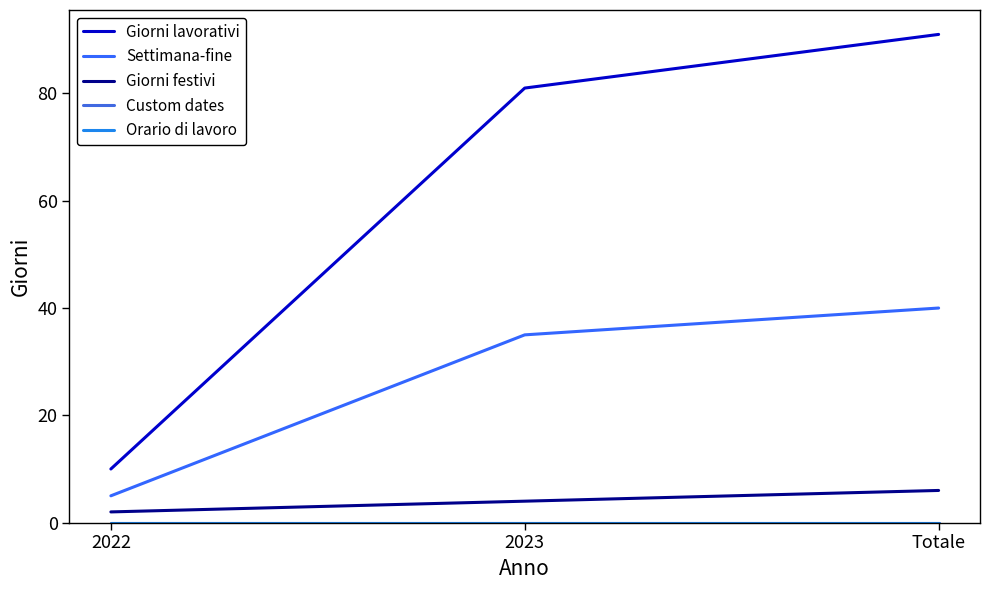

Reading left to right, list all the values displayed in this chart.

Giorni lavorativi: 2022=10	2023=81	Totale=91
Settimana-fine: 2022=5	2023=35	Totale=40
Giorni festivi: 2022=2	2023=4	Totale=6
Custom dates: 2022=0	2023=0	Totale=0
Orario di lavoro: 2022=0	2023=0	Totale=0